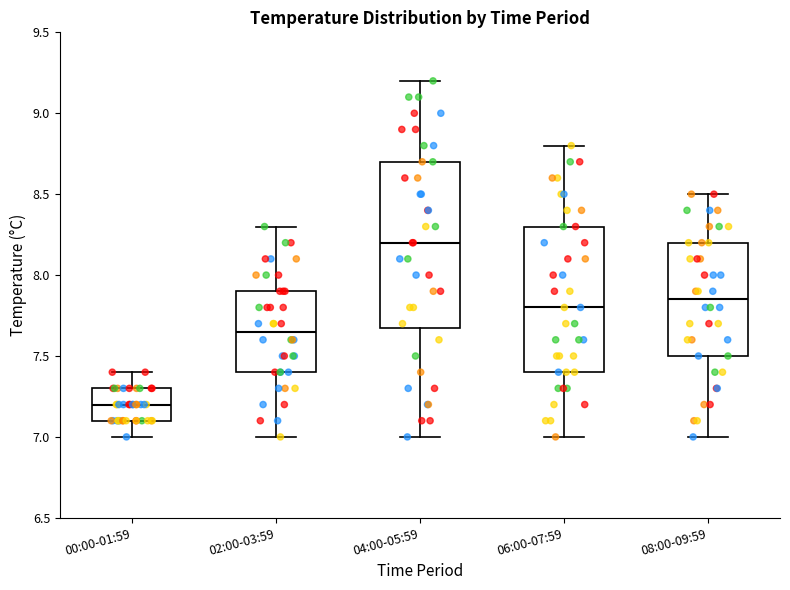

Comparing the boxes themselves (not the whiskers), which one is the tallest?

04:00-05:59